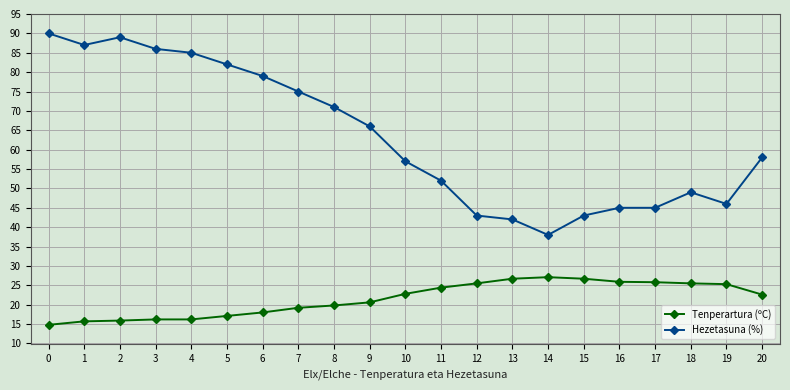

How many lines are shown in the chart?

2